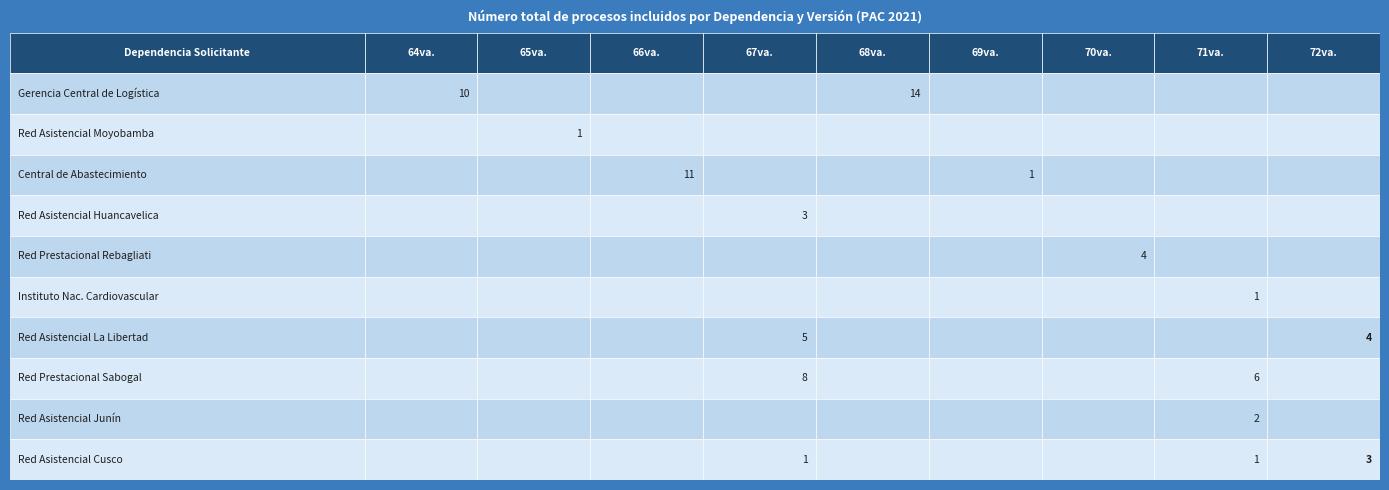

Rank the series by their maximum value, from lowest to highest.

Red Asistencial Moyobamba, Instituto Nacional Cardiovascular, Red Asistencial Junín, Red Asistencial Huancavelica, Red Asistencial Cusco, Red Prestacional Rebagliati, Red Asistencial La Libertad, Red Prestacional Sabogal, Central de Abastecimiento de Bienes Est., Gerencia Central de Logística